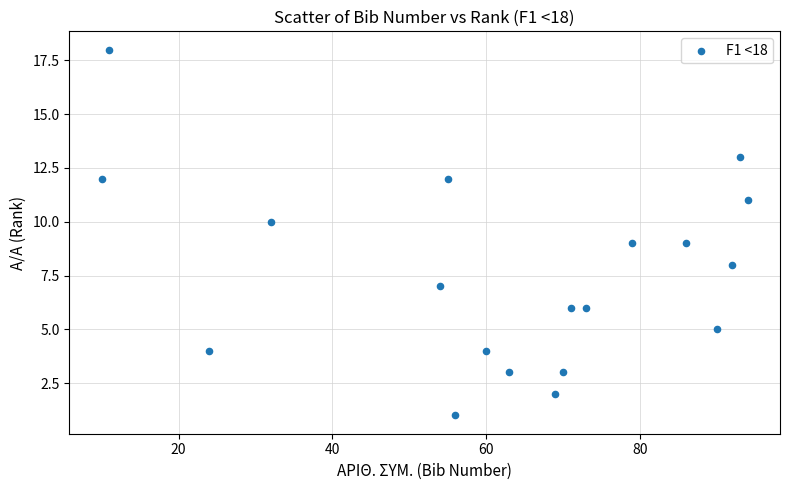

What is the range of X values (max minus min)?

84